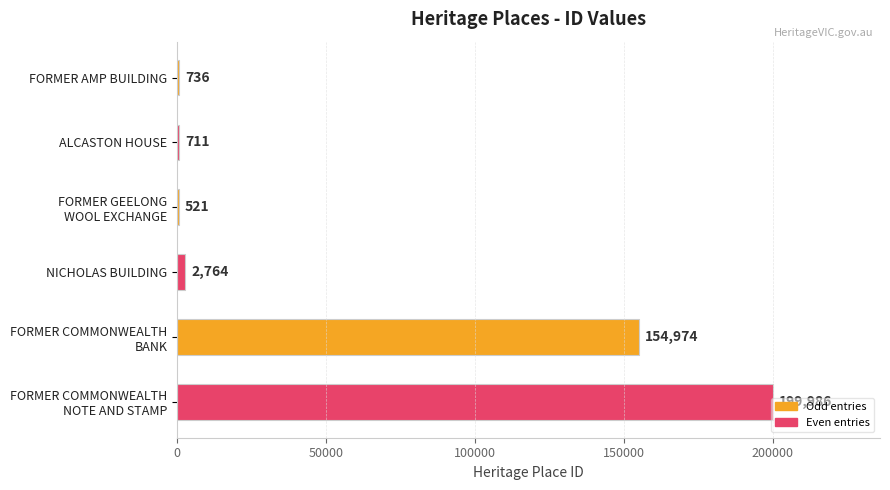

What is the maximum value shown in the chart?

199986